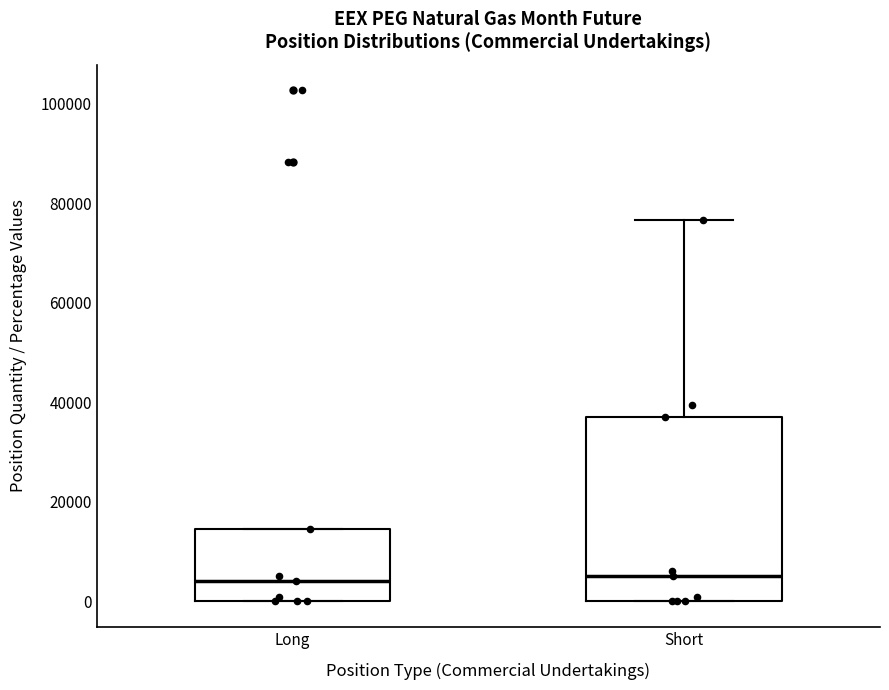

Comparing the boxes themselves (not the whiskers), which one is the tallest?

Short